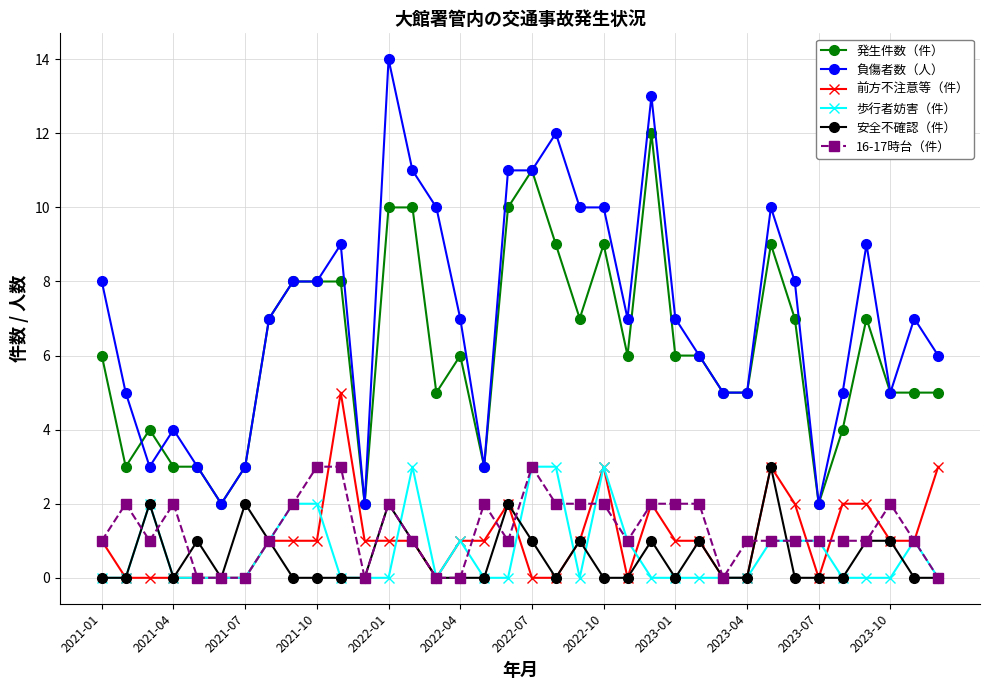

Which series has the largest total across all categories?

負傷者数（人）